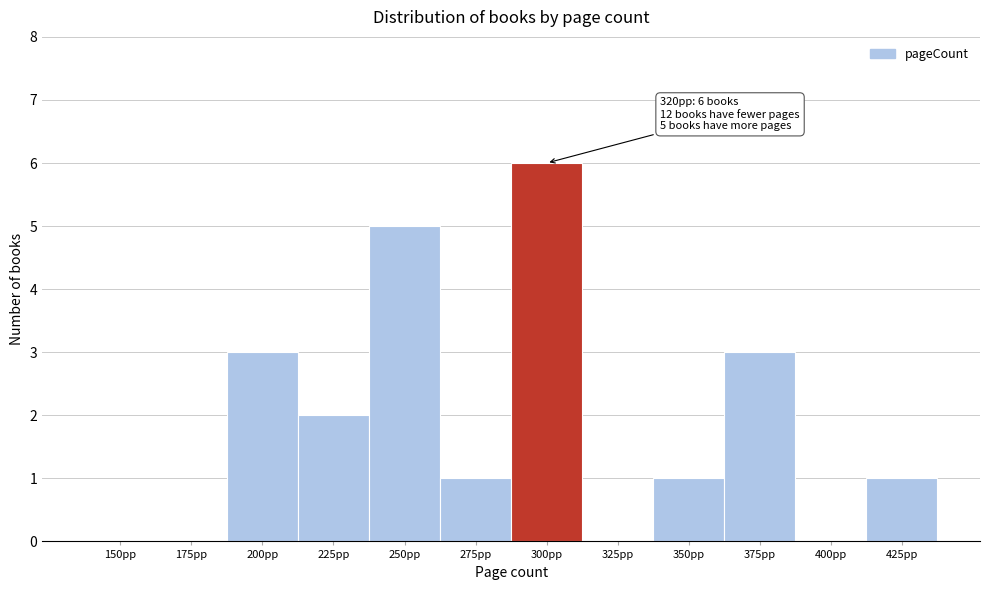

Reading left to right, what are all the values shown in this chart?

150pp=0	175pp=0	200pp=3	225pp=2	250pp=5	275pp=1	300pp=6	325pp=0	350pp=1	375pp=3	400pp=0	425pp=1